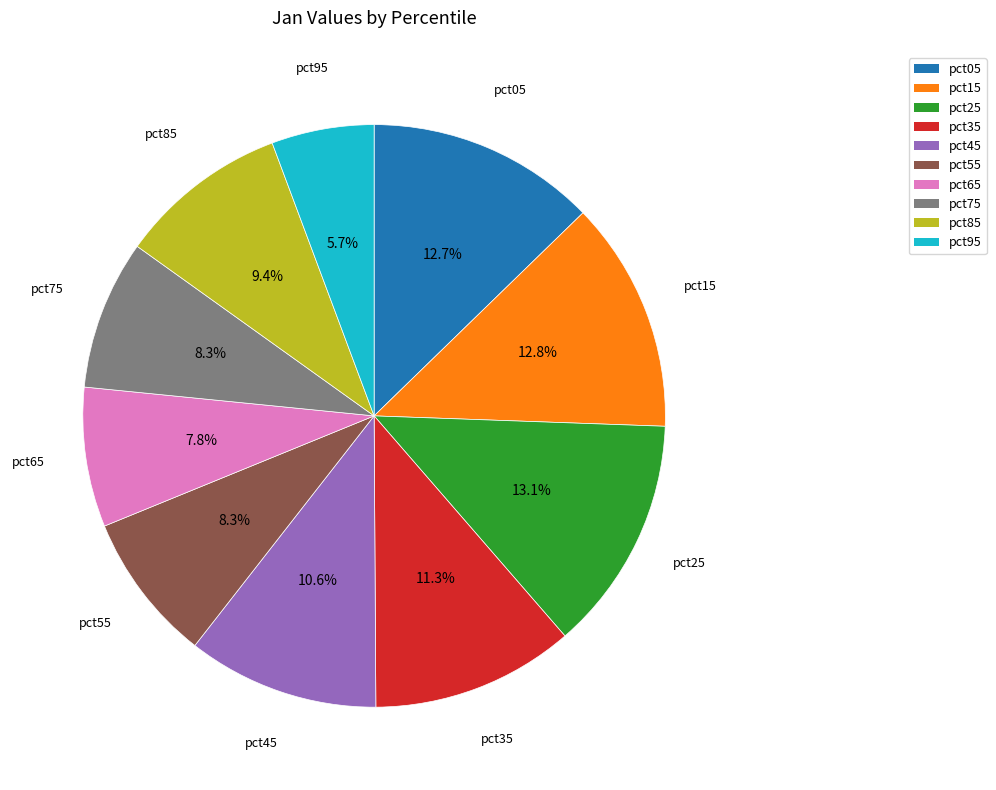

How many slices are in this pie chart?

10